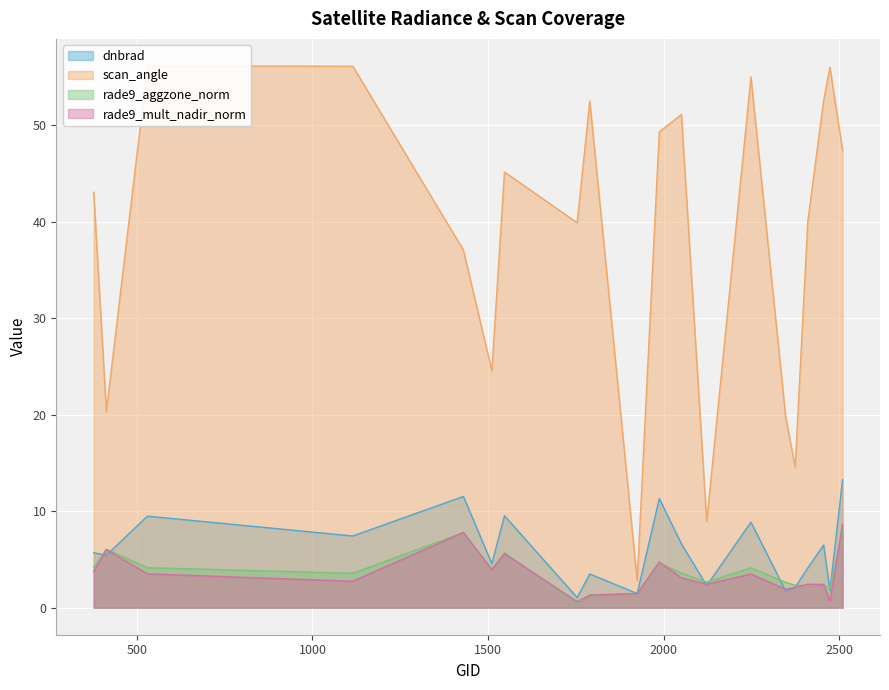

Which series has the largest range (max minus min)?

scan_angle